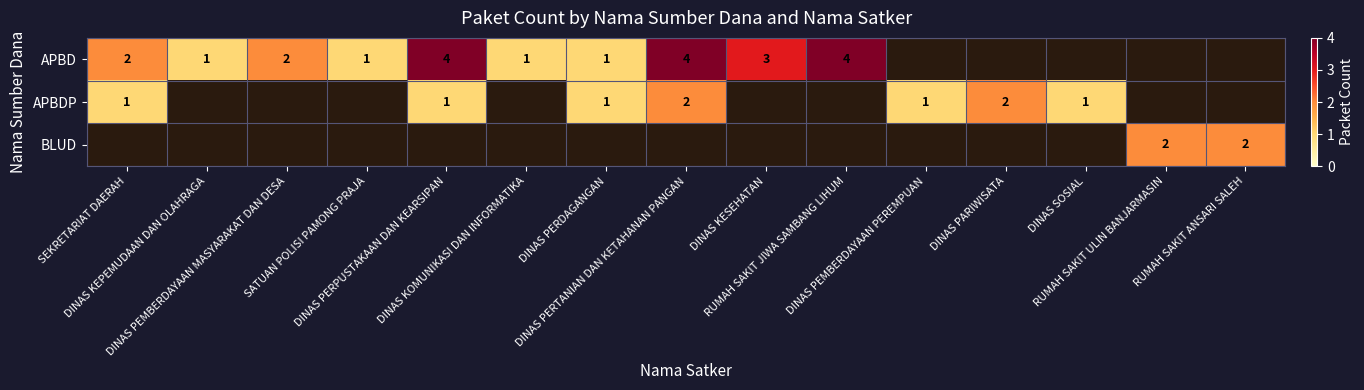

Rank the series by their average value, from highest to lowest.

APBD, APBDP, BLUD